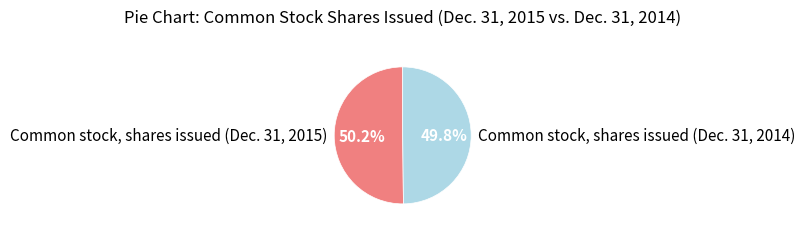

True or false: Common stock, shares issued (Dec. 31, 2014) accounts for 50% of the total.

True